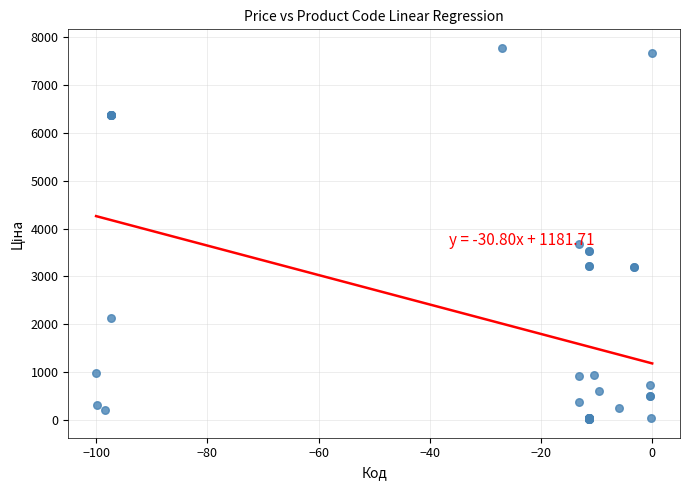

What Y value in the scatter plot is closest to 3897?

3687.1